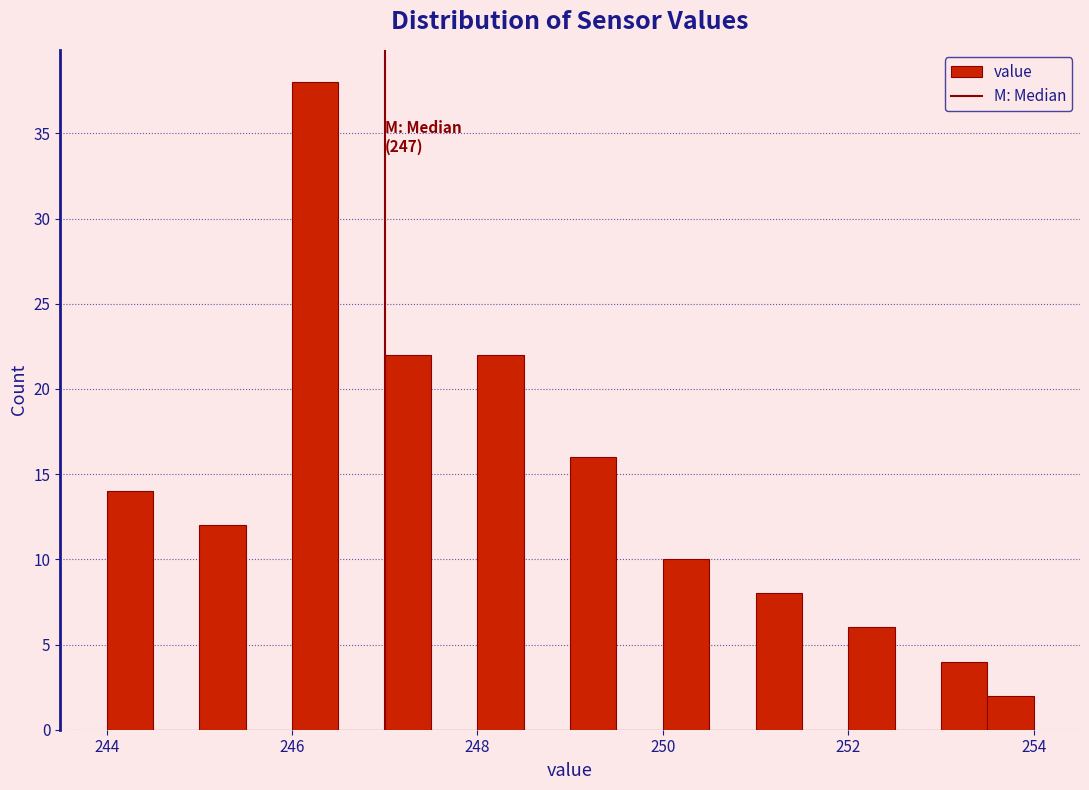

Read against the x-axis, roughly where is the centre of the tallest bar?

246.2